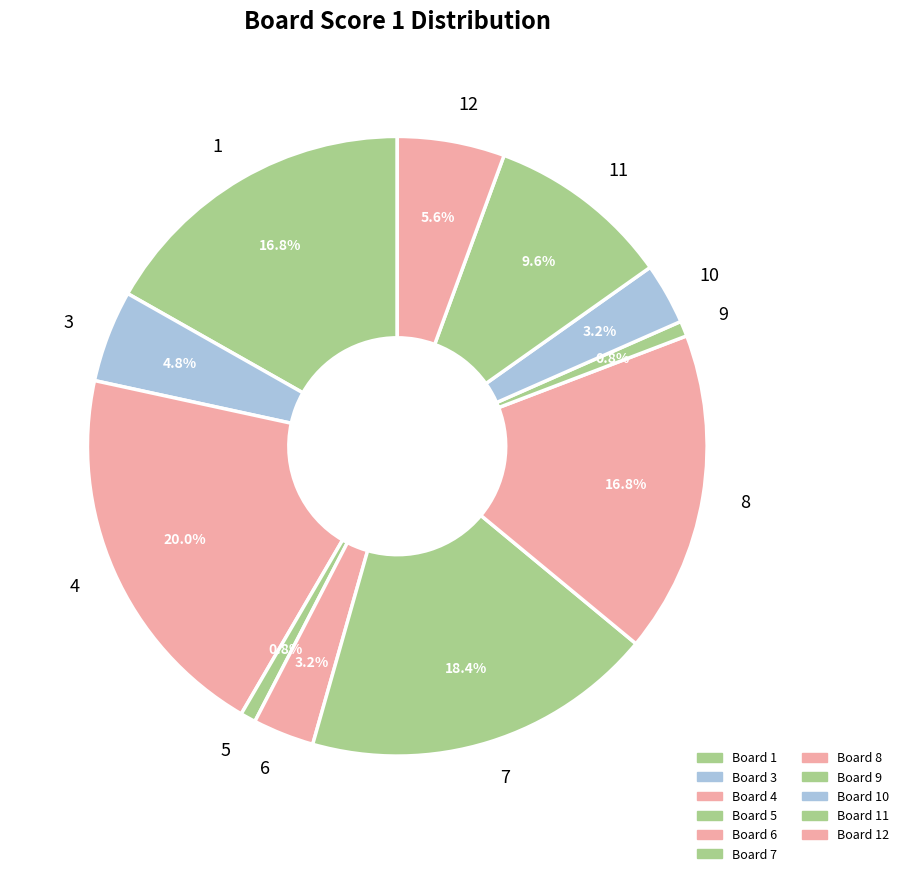

How many slices are in this pie chart?

11